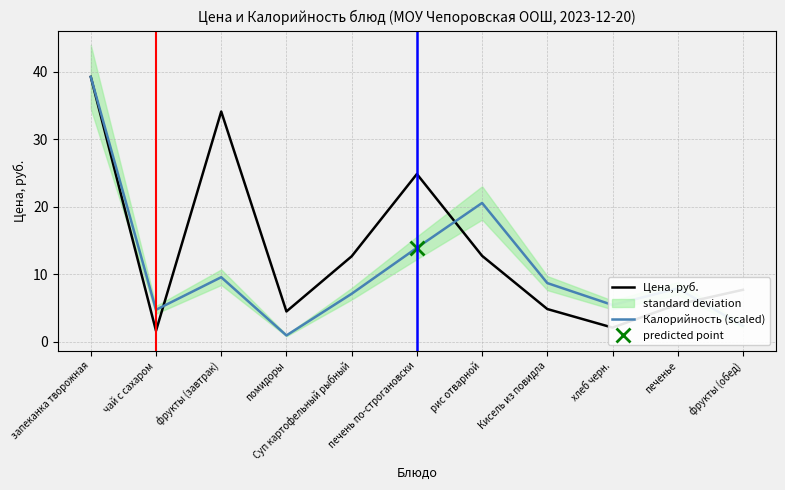

How many lines are shown in the chart?

2